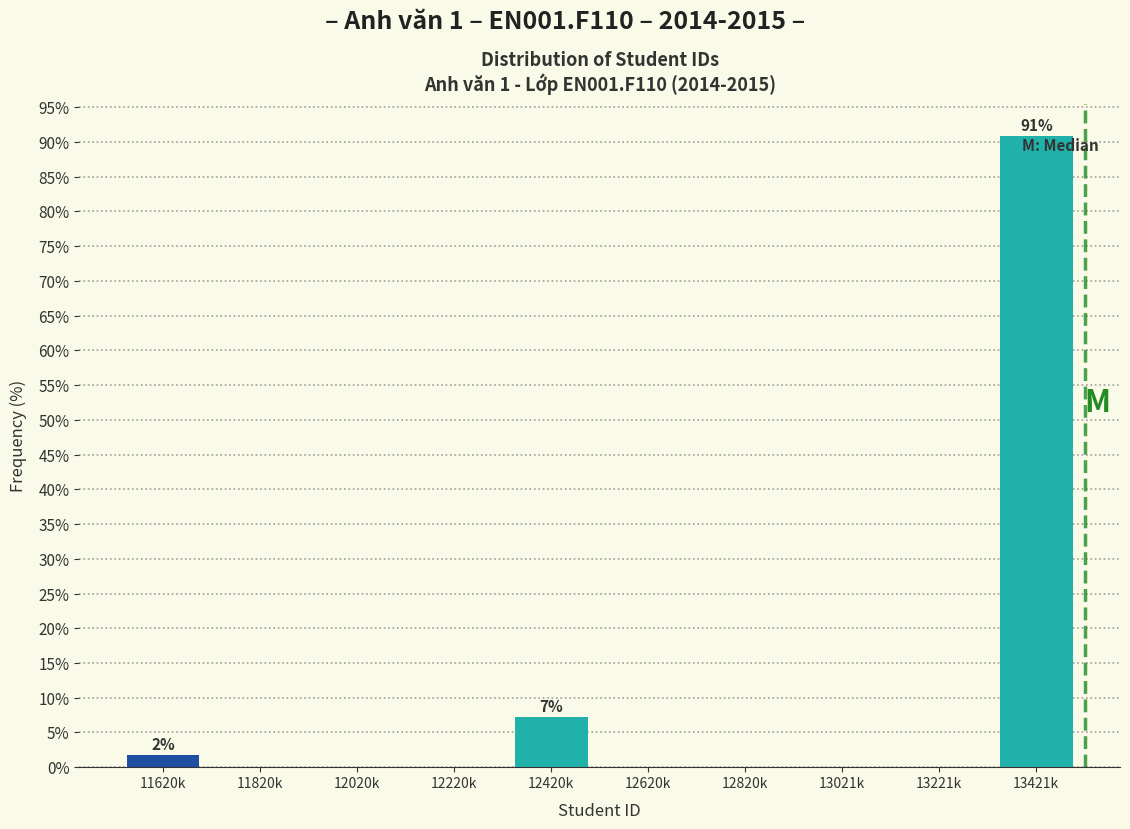

Reading left to right, transcribe all the data shown in this chart.

11620k=1.8	11820k=0.0	12020k=0.0	12220k=0.0	12420k=7.3	12620k=0.0	12820k=0.0	13021k=0.0	13221k=0.0	13421k=90.9